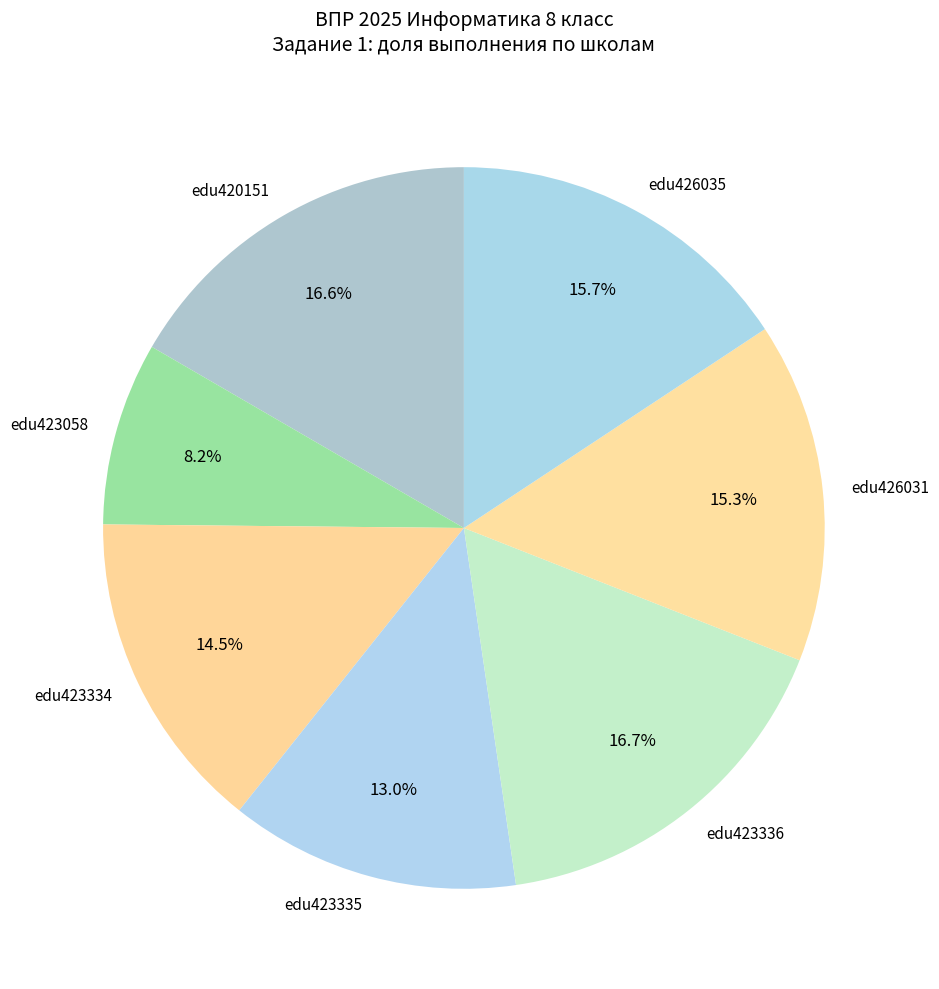

To the nearest percent, what is the average slice percentage?

14%